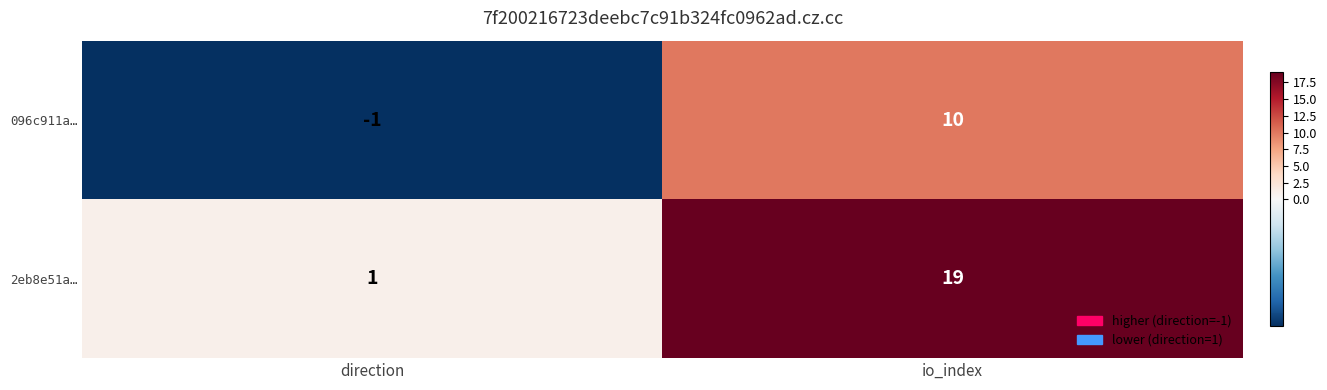

Read the 096c911a… value at io_index, to the nearest 5.

10